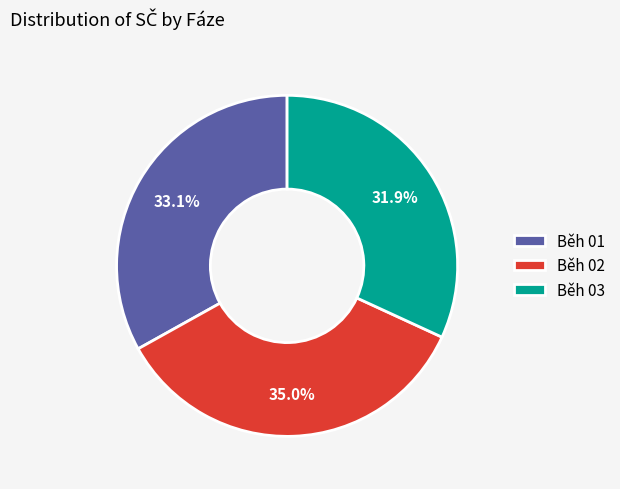

Is the sum of Běh 03 and Běh 02 greater than half?

Yes